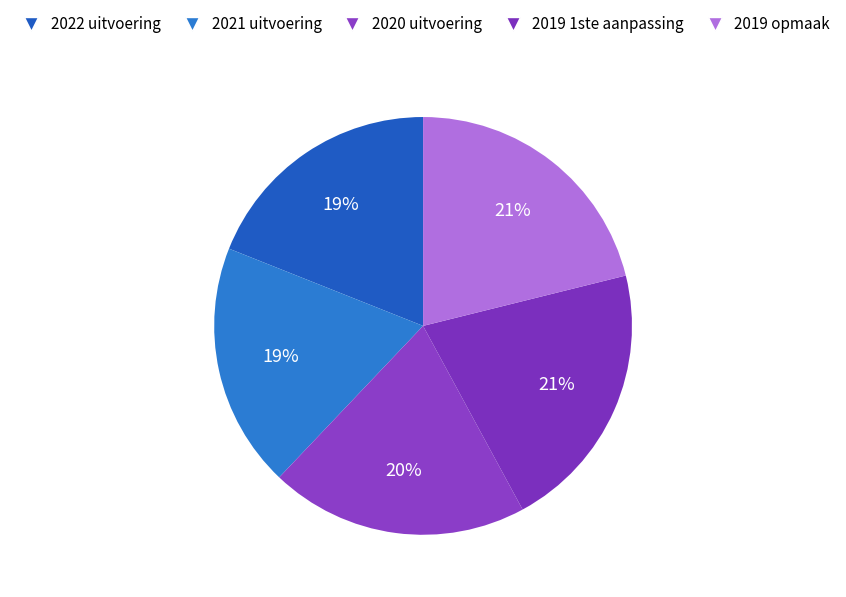

Does any single category account for the majority?

No